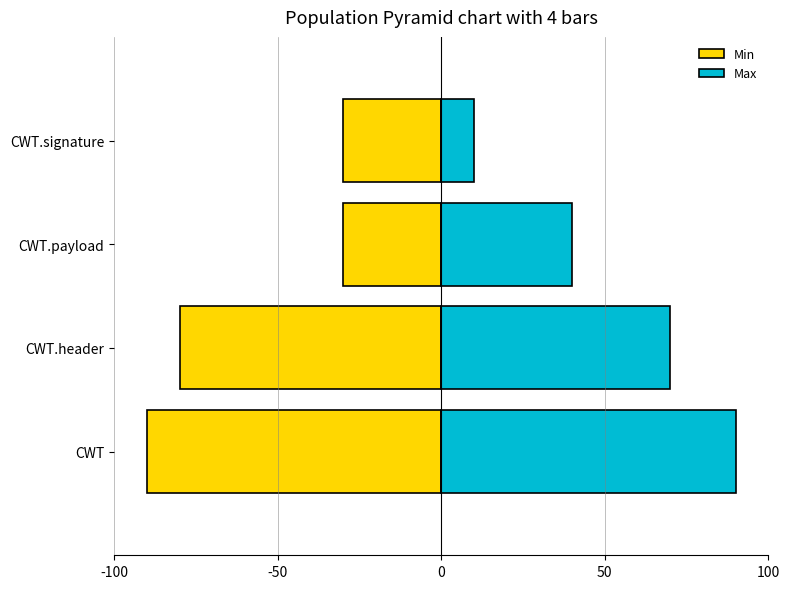

Rank the series at CWT.header from highest to lowest value.

Max, Min